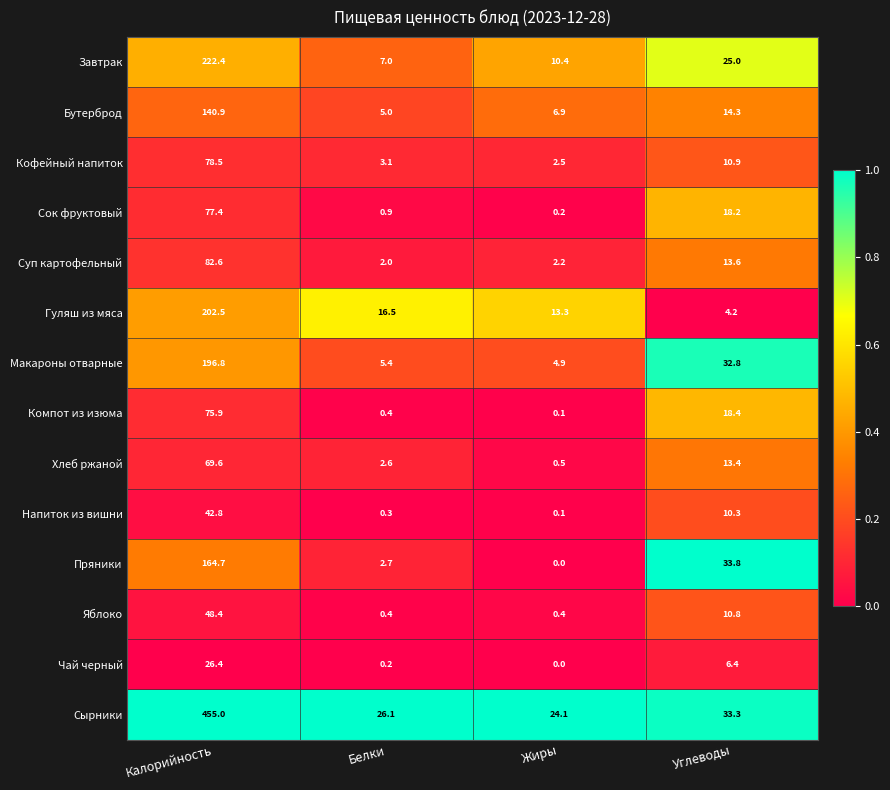

Rank the categories by Гуляш из мяса value from highest to lowest.

Калорийность, Белки, Жиры, Углеводы